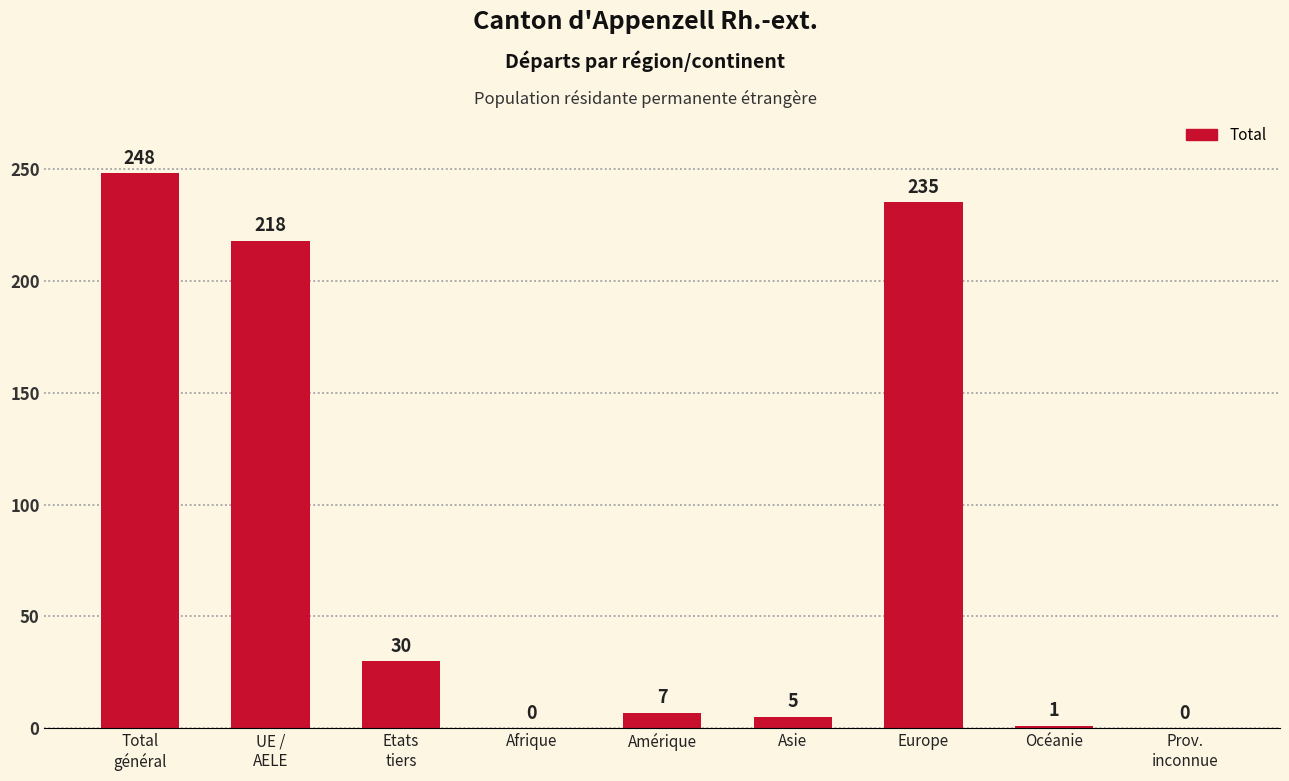

What is the greatest value displayed?

248